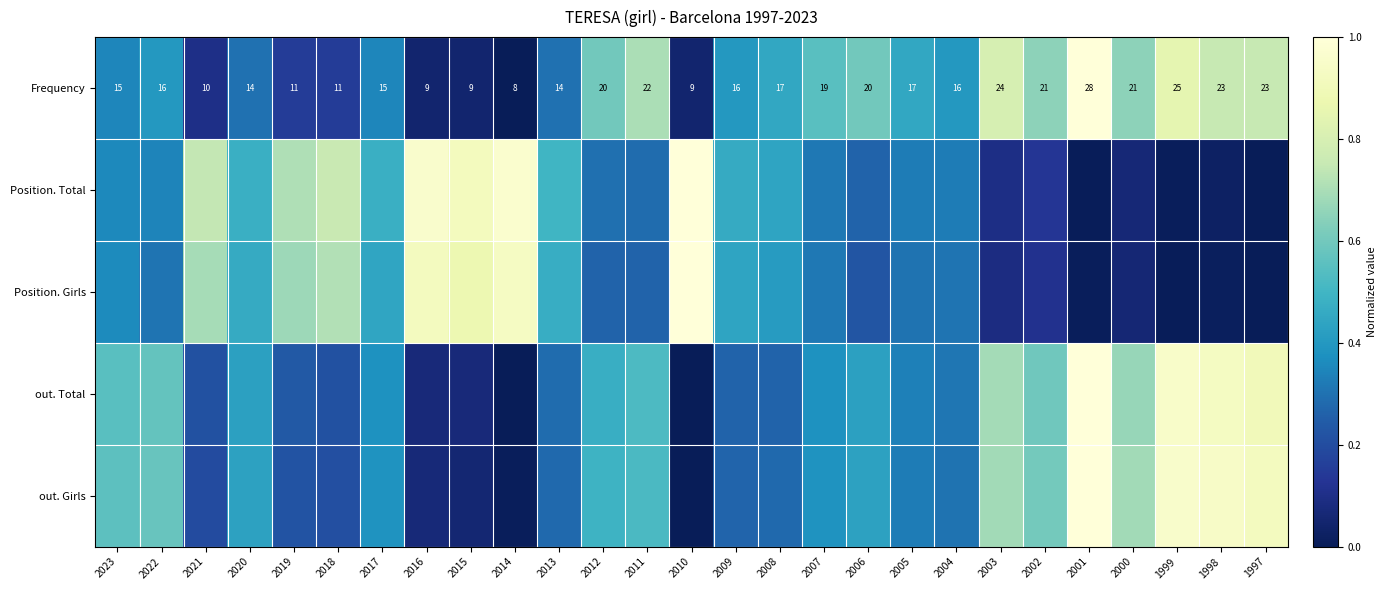

Which series has the largest total across all categories?

Frequency